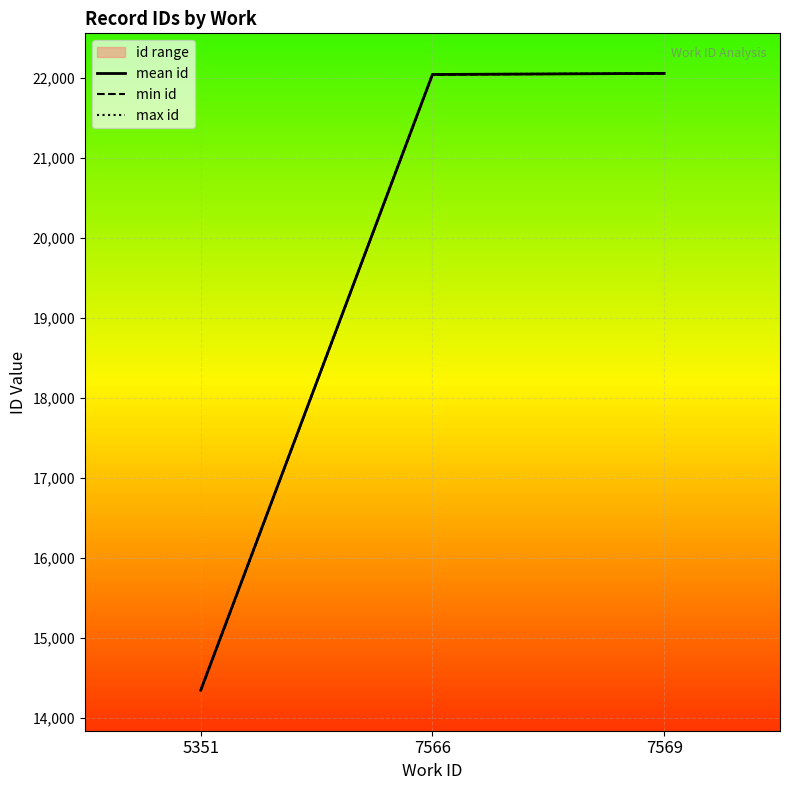

At which label does max id reach its peak?

7569